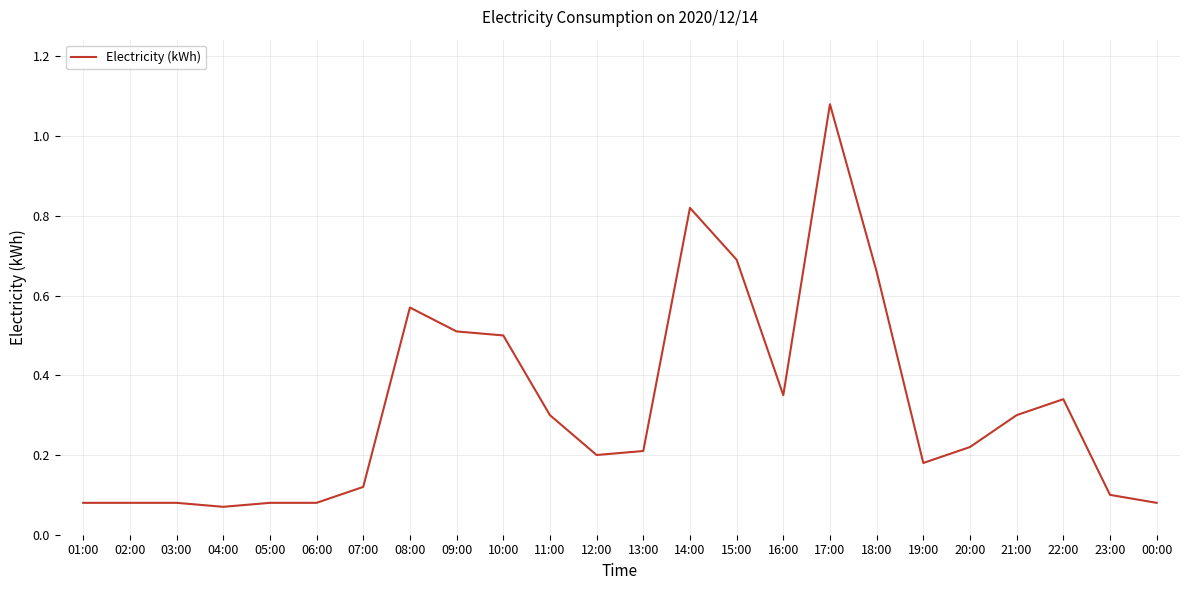

Which has a higher value, 13:00 or 09:00?

09:00